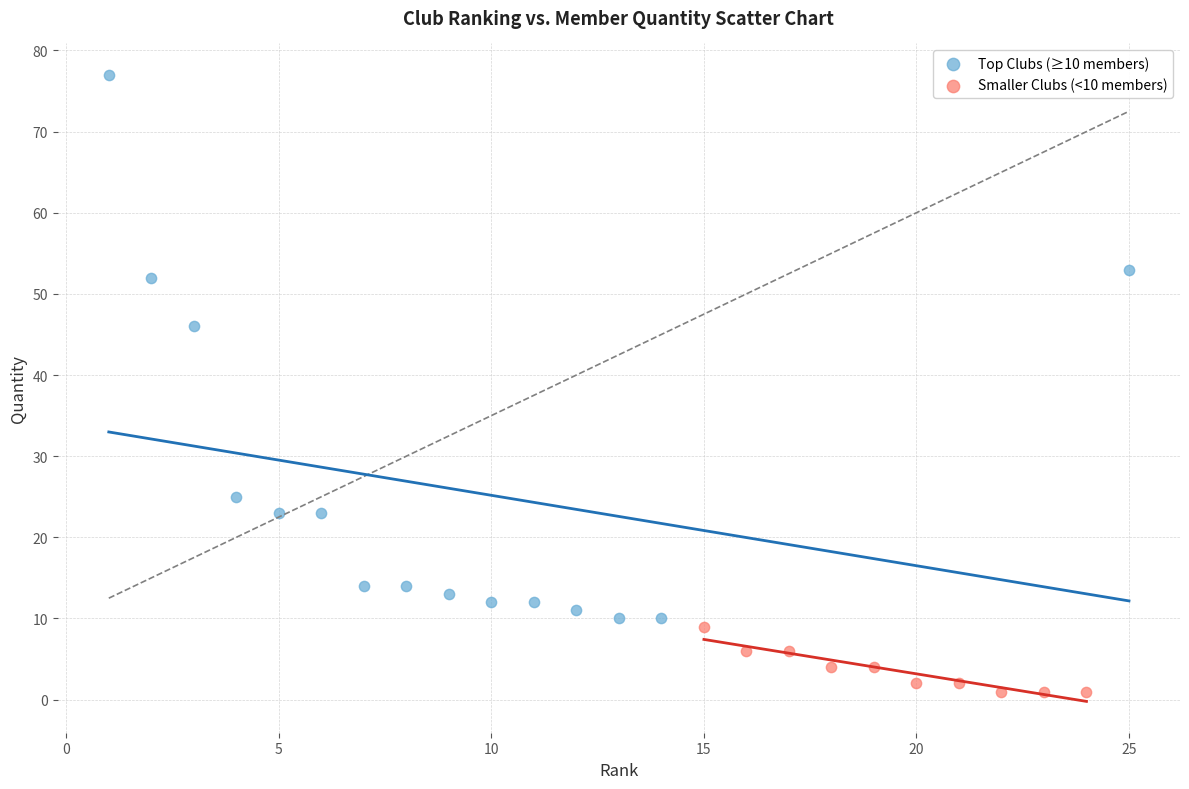

Which series reaches the minimum Y coordinate?

Smaller Clubs (<10 members)